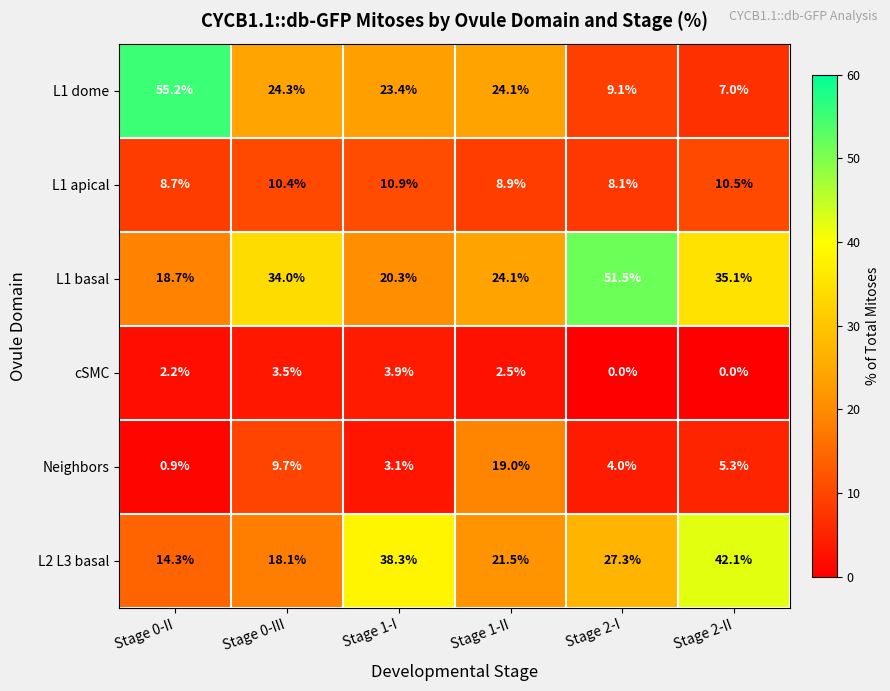

At how many categories does at least one series exceed 45?

2